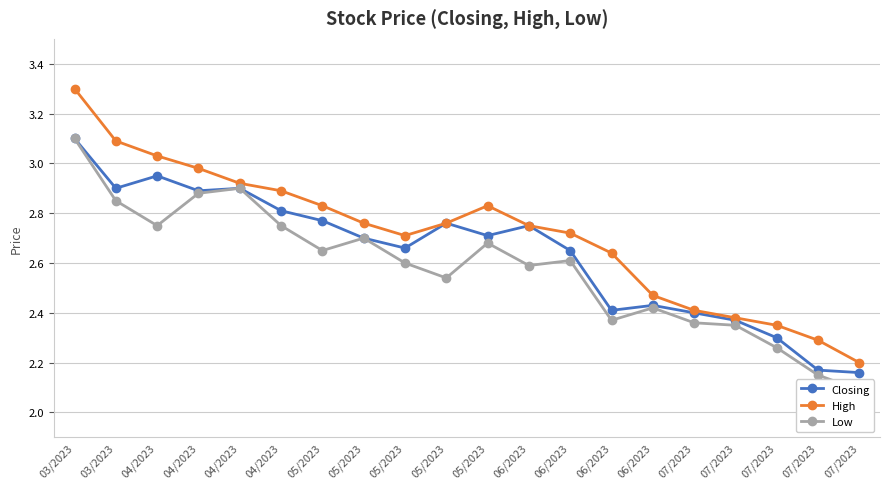

Reading left to right, extract all data points from this chart.

Closing: 3.1	2.9	3.0	2.9	2.9	2.8	2.8	2.7	2.7	2.8	2.7	2.8	2.6	2.4	2.4	2.4	2.4	2.3	2.2	2.2
High: 3.3	3.1	3.0	3.0	2.9	2.9	2.8	2.8	2.7	2.8	2.8	2.8	2.7	2.6	2.5	2.4	2.4	2.4	2.3	2.2
Low: 3.1	2.9	2.8	2.9	2.9	2.8	2.6	2.7	2.6	2.5	2.7	2.6	2.6	2.4	2.4	2.4	2.4	2.3	2.1	2.1